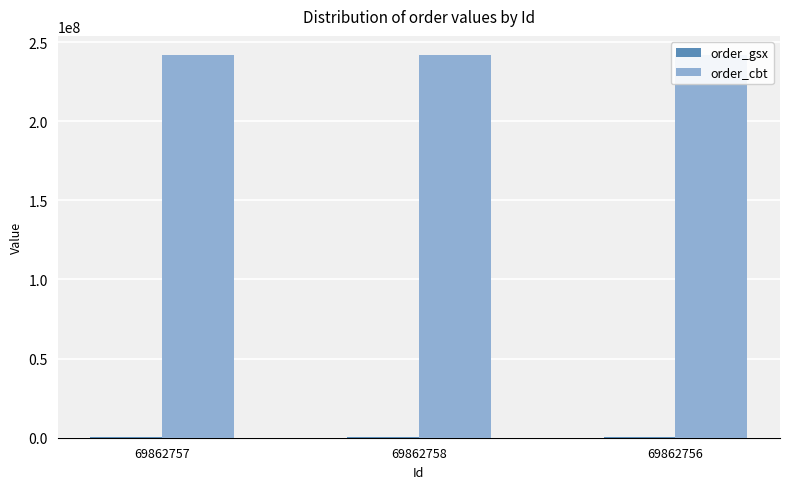

Where is order_gsx nearest to the value 542233?

69862757